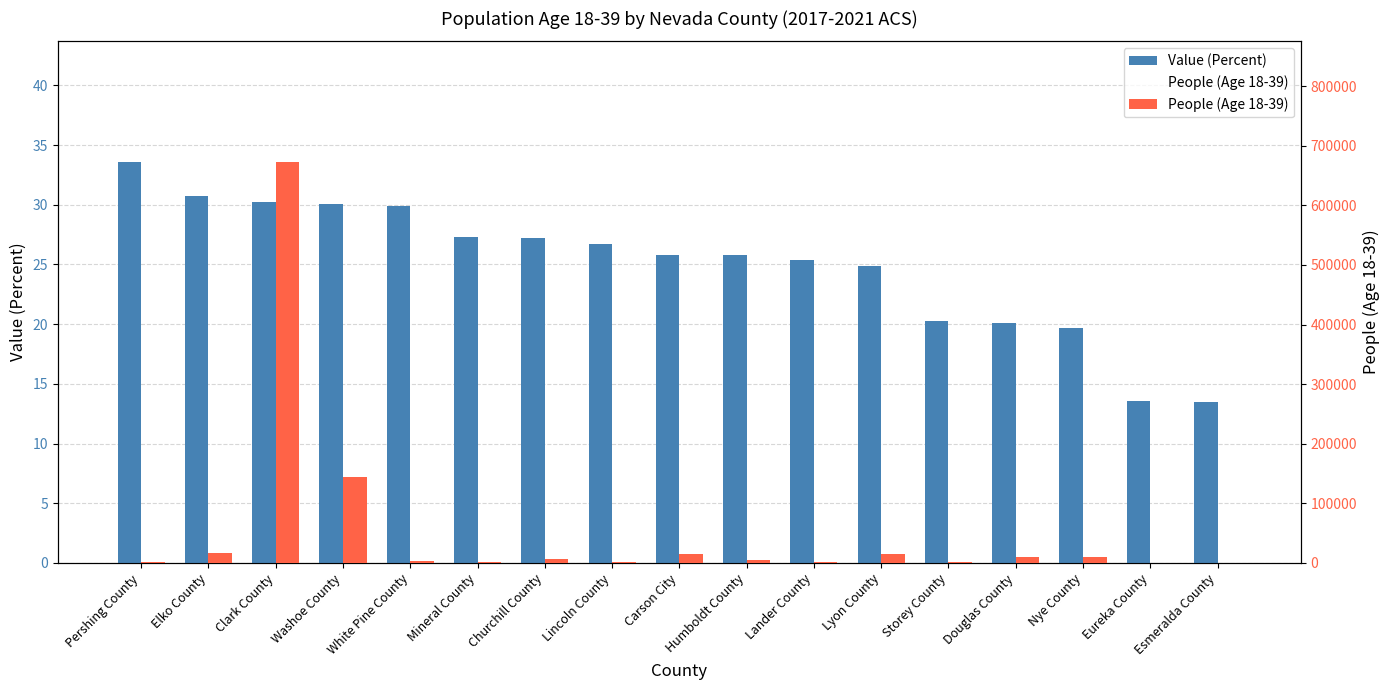

What is the difference between the highest and lowest values at Carson City?

14927.2